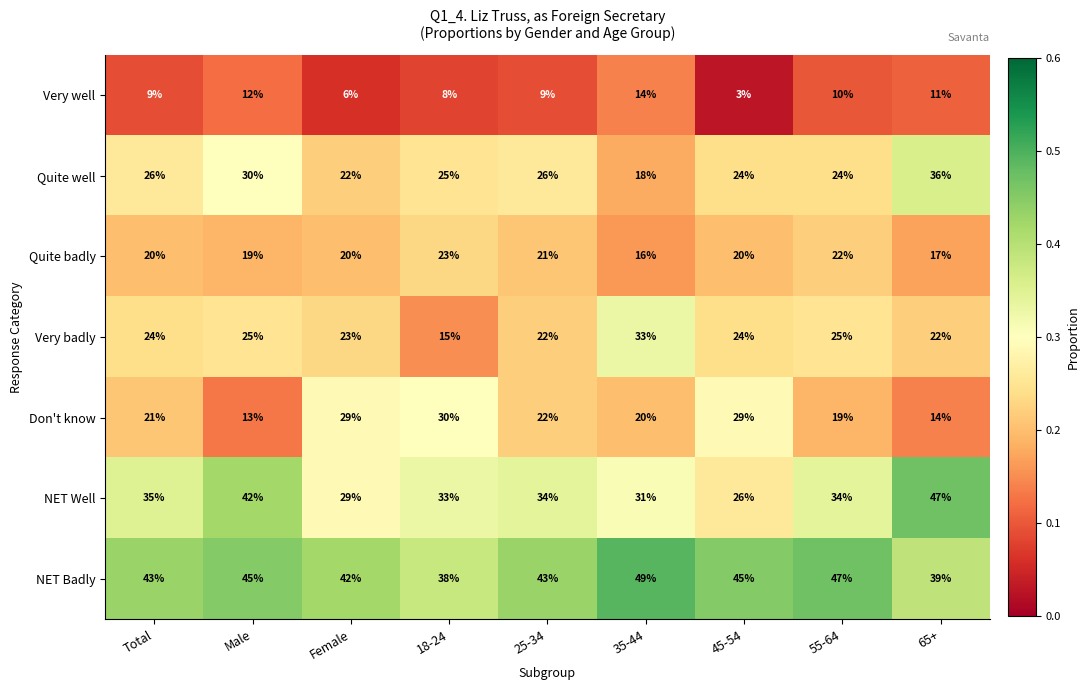

What is the average value of the Very badly series?

24